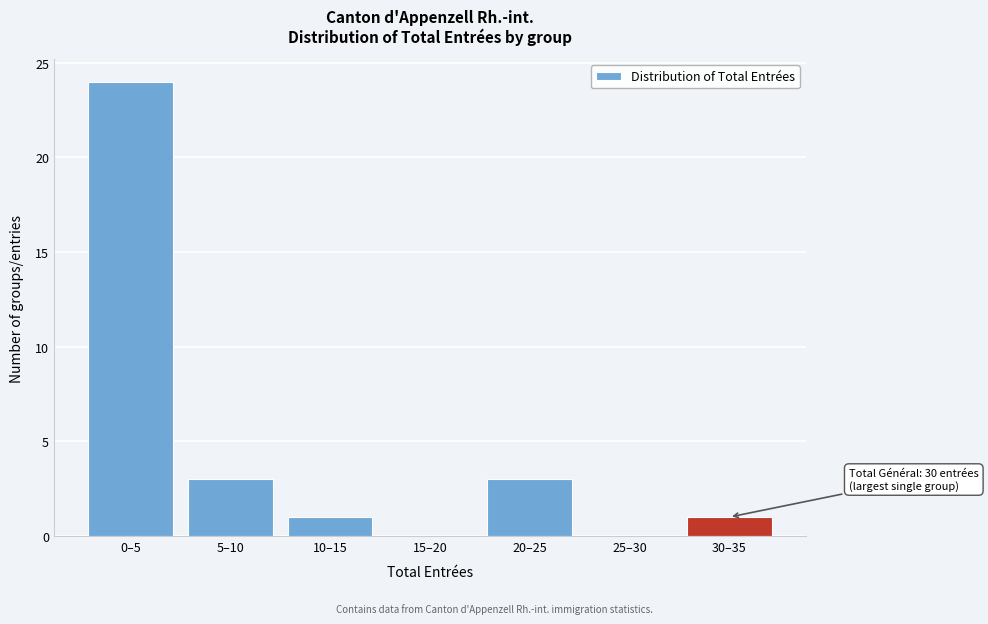

Reading left to right, transcribe all the data shown in this chart.

0–5=24	5–10=3	10–15=1	15–20=0	20–25=3	25–30=0	30–35=1